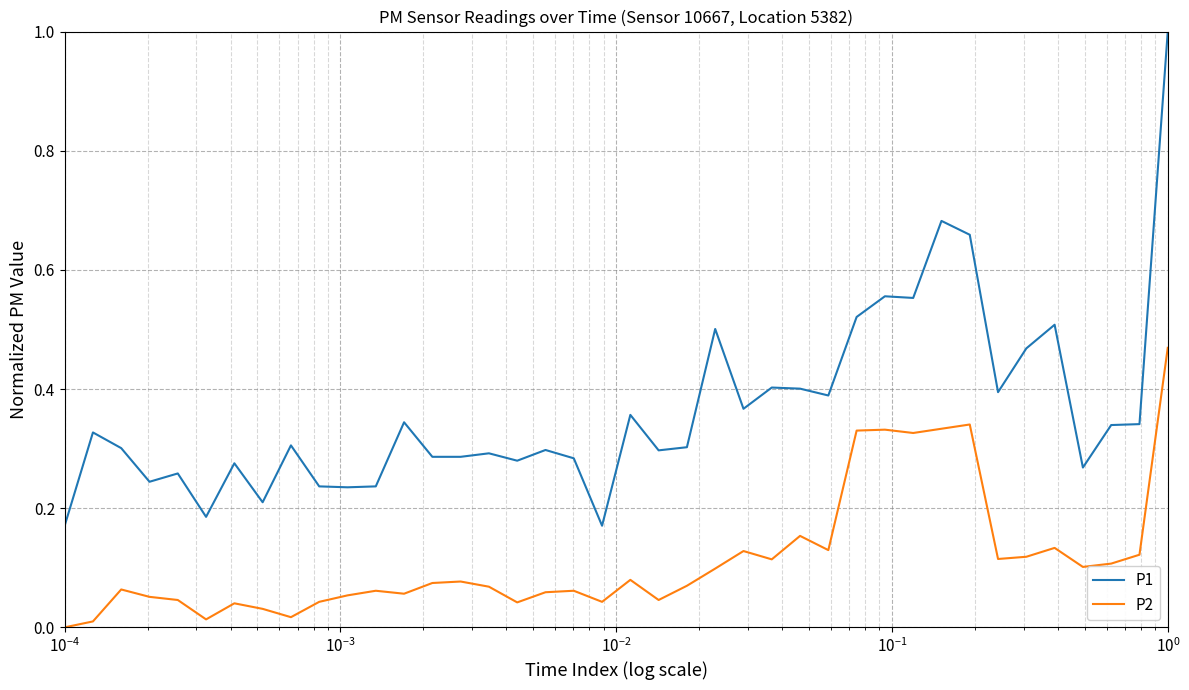

Which series has the largest total across all categories?

P1